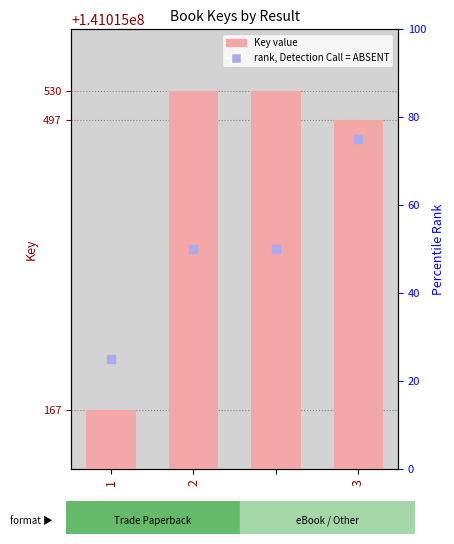

At how many categories does at least one series exceed 97825476?

4